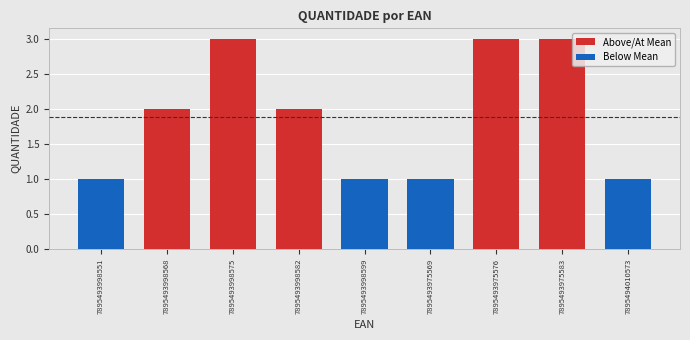

Which category has the lowest value in the Above/At Mean series?

7895493998551